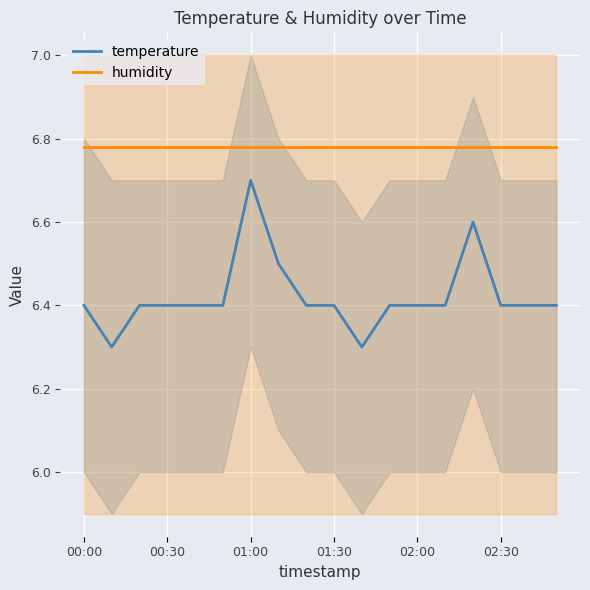

Which series has the largest total across all categories?

humidity